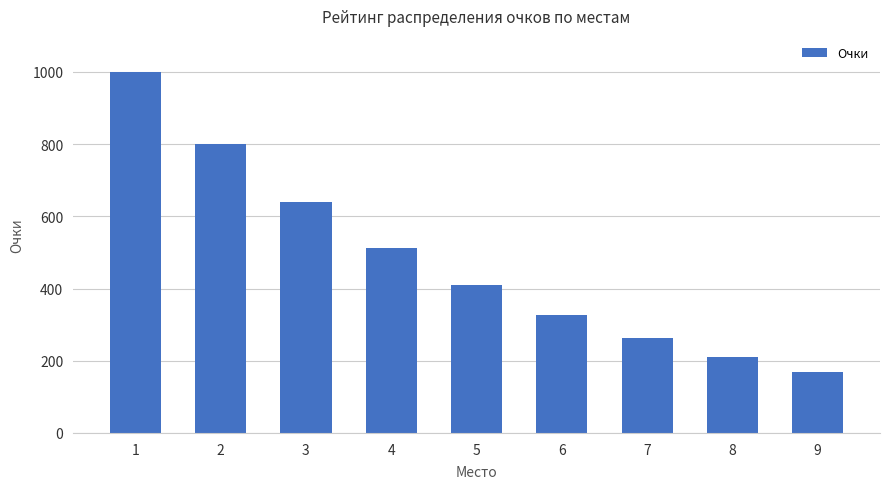

What is the sum of all values?

4330